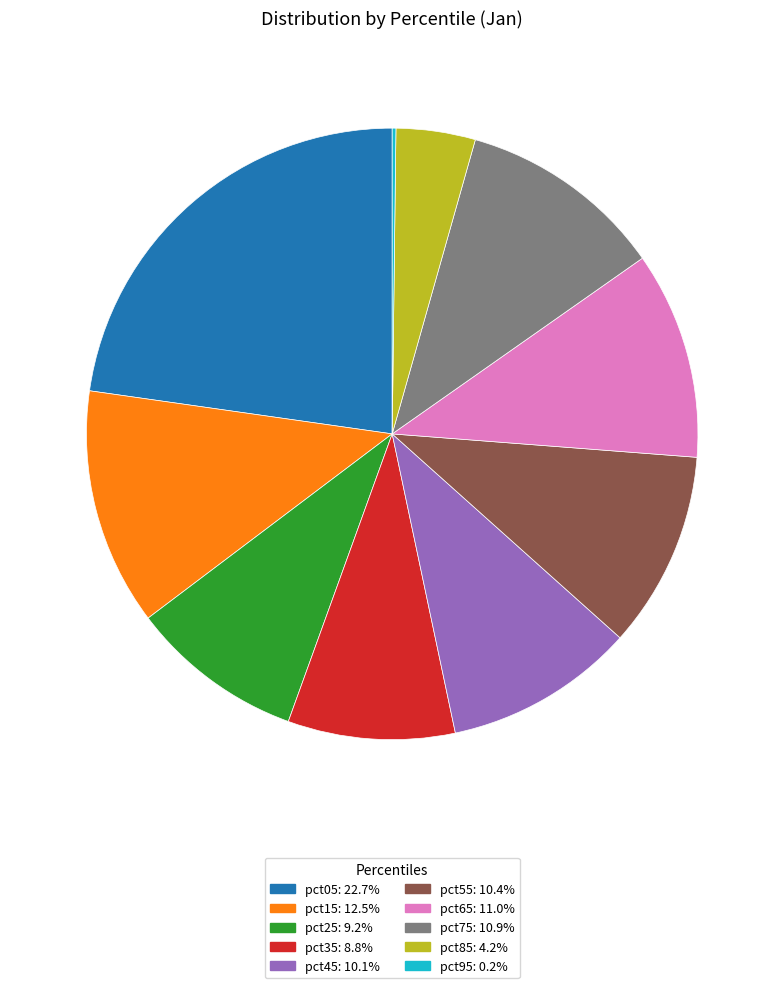

Does pct65: 11.0% account for over 50% of the chart?

No